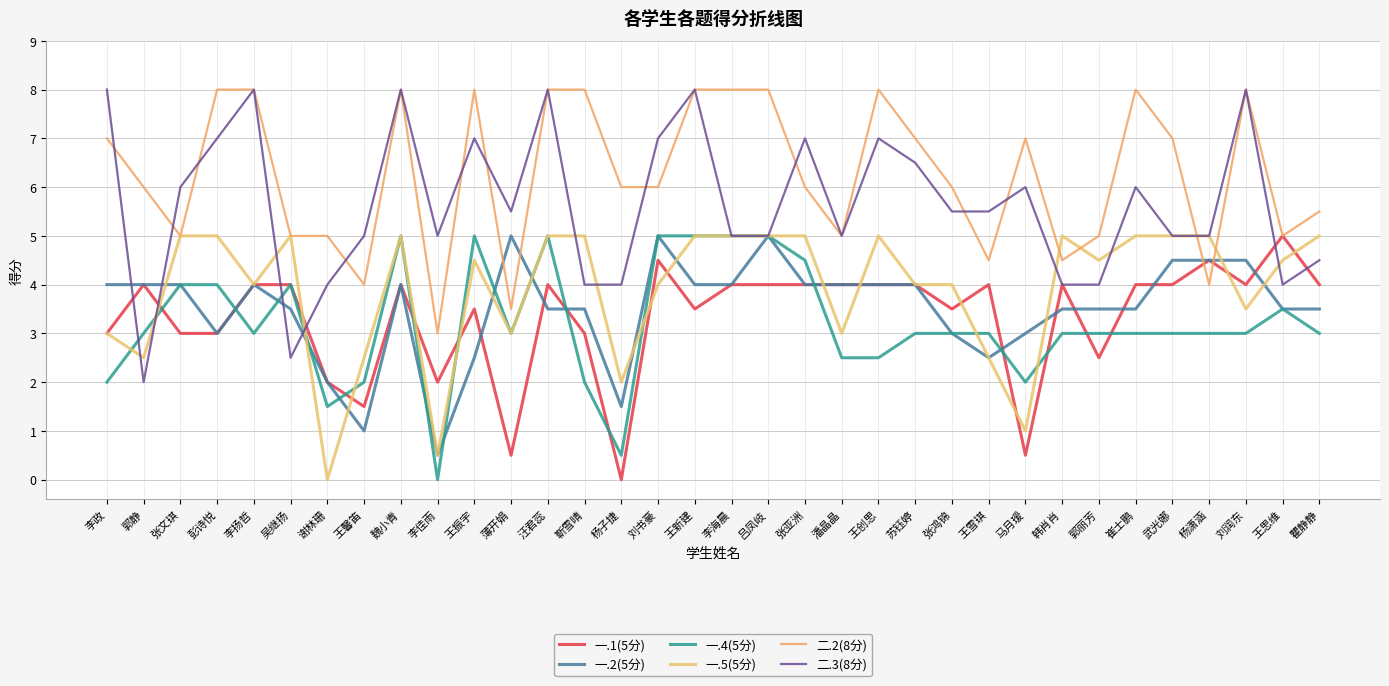

What position from the left is 郭丽芳?

28